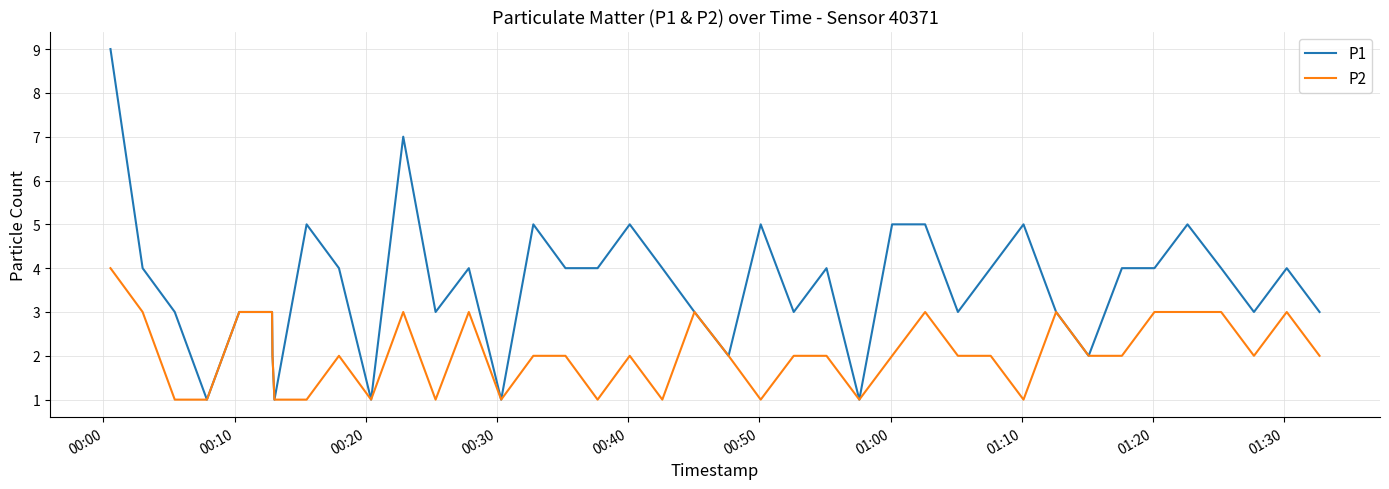

Rank the series by their maximum value, from lowest to highest.

P2, P1